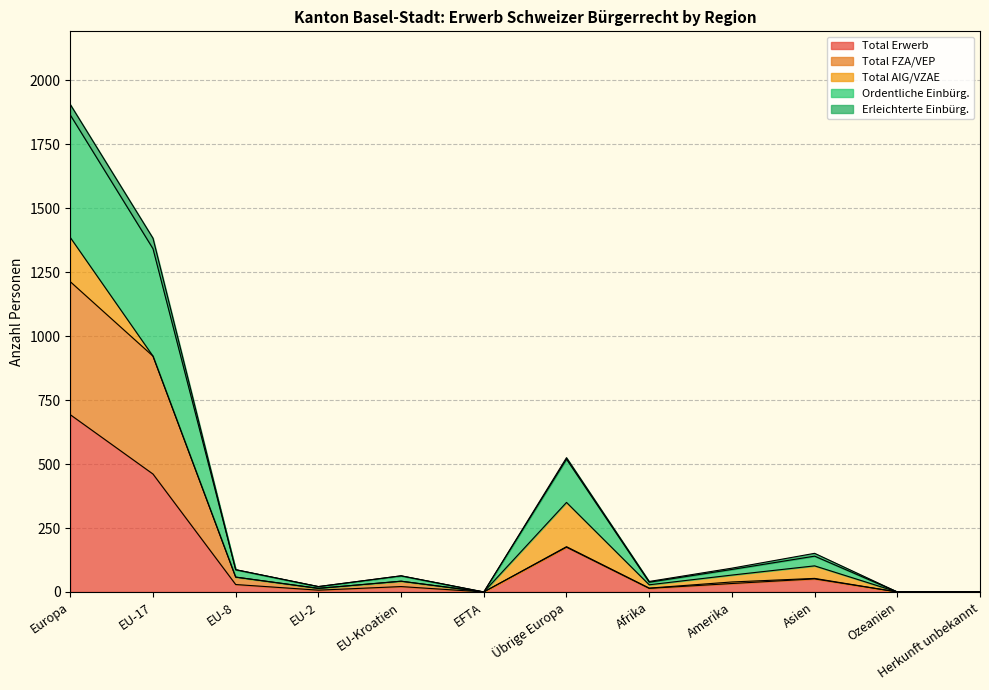

What is the difference between the maximum and minimum values in the Total Erwerb series?

693